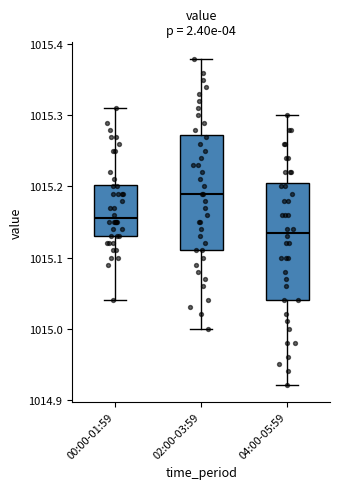

Which box's median line is the highest?

02:00-03:59